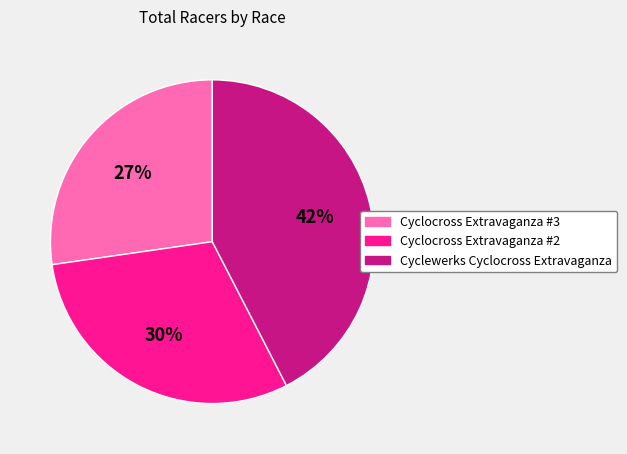

Rank the categories by value from highest to lowest.

Cyclewerks Cyclocross Extravaganza, Cyclocross Extravaganza #2, Cyclocross Extravaganza #3